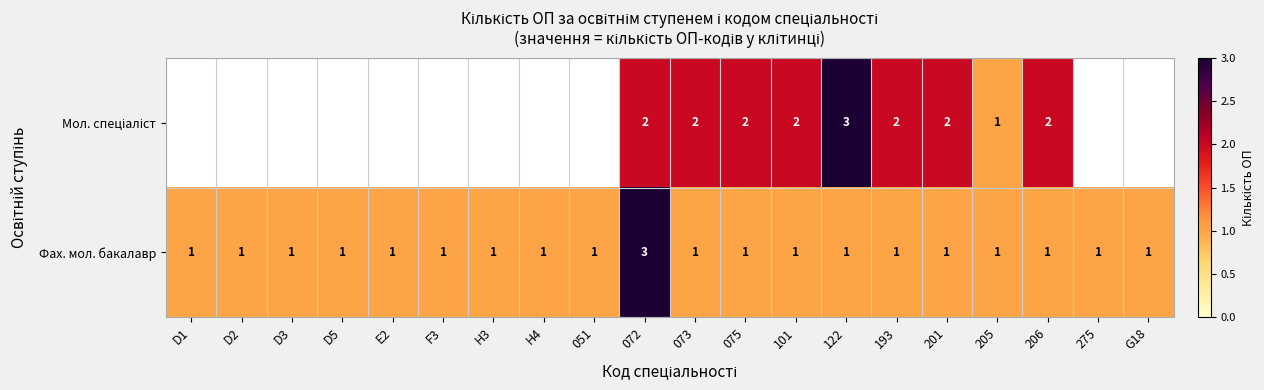

Count the Фах. мол. бакалавр values in the range 1 to 2.

19